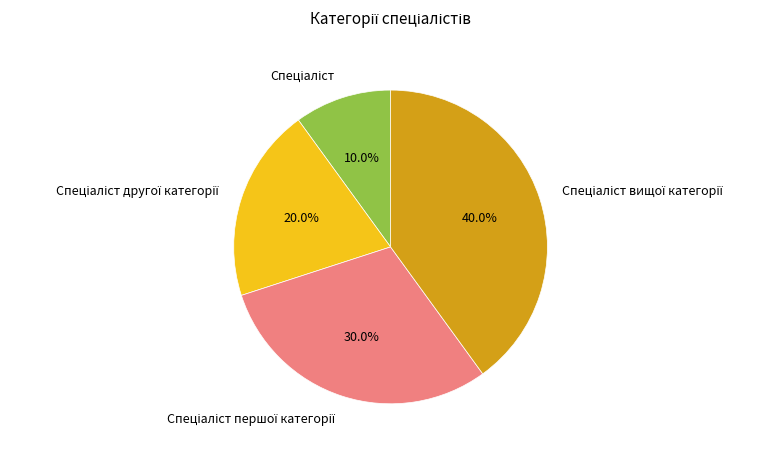

Is there a majority slice in this chart?

No